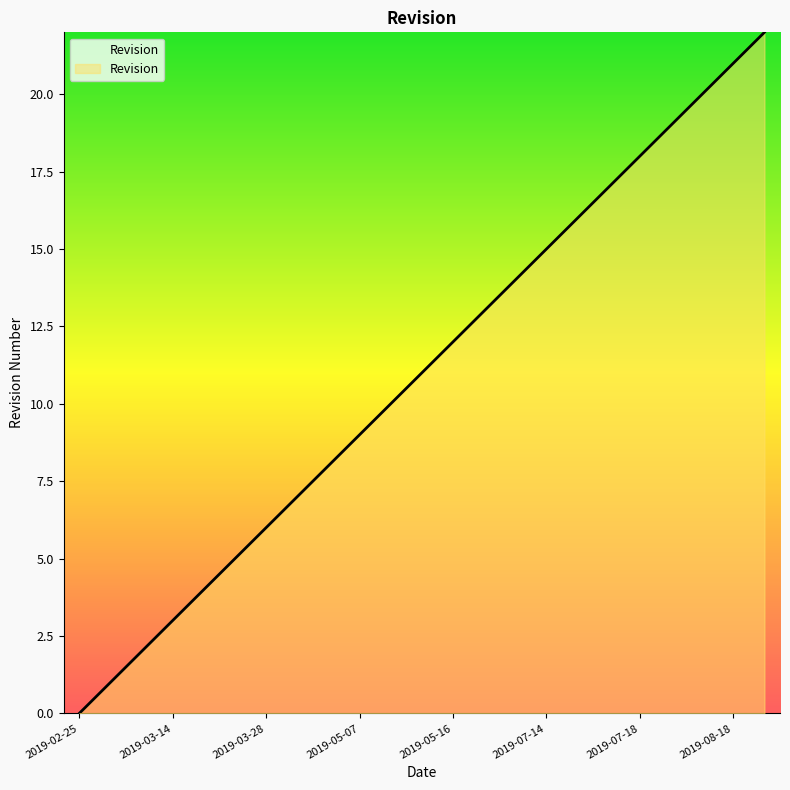

Count the number of data series in this chart.

1